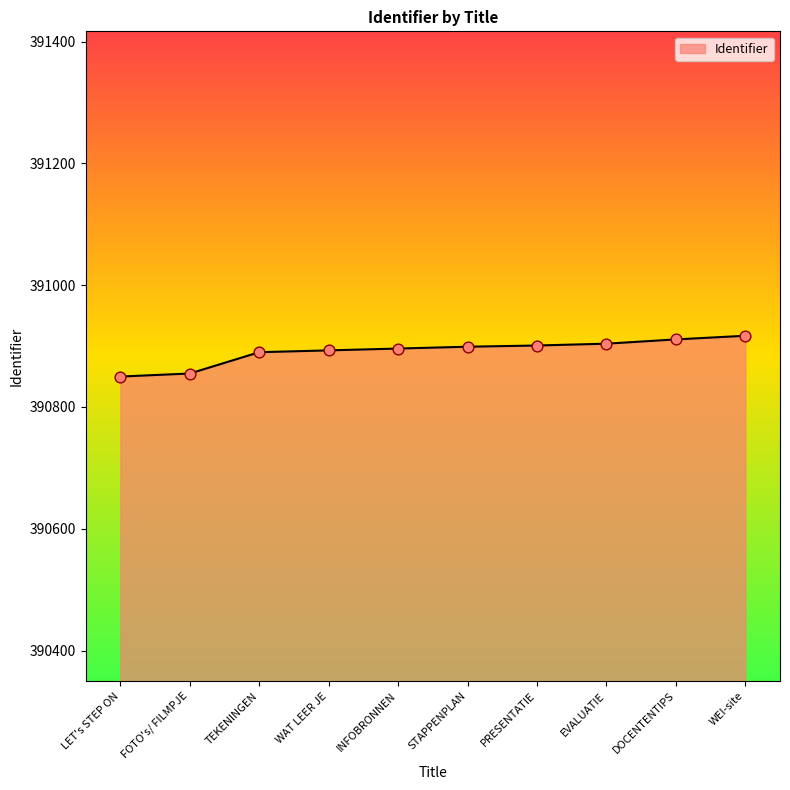

What is the change in value from TEKENINGEN to PRESENTATIE?

+11